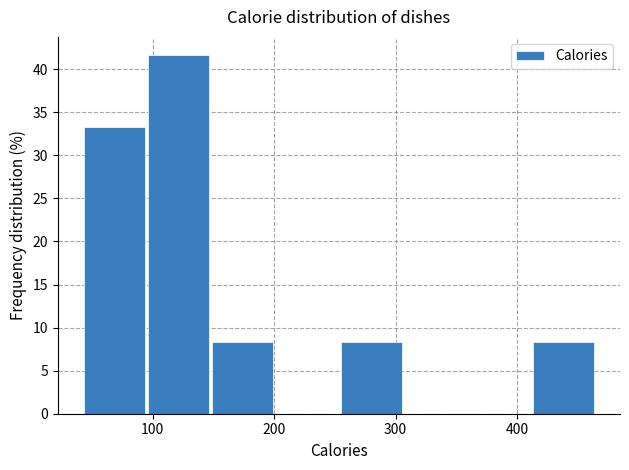

Over which range of the x-axis is the bar tallest?

100 to 150